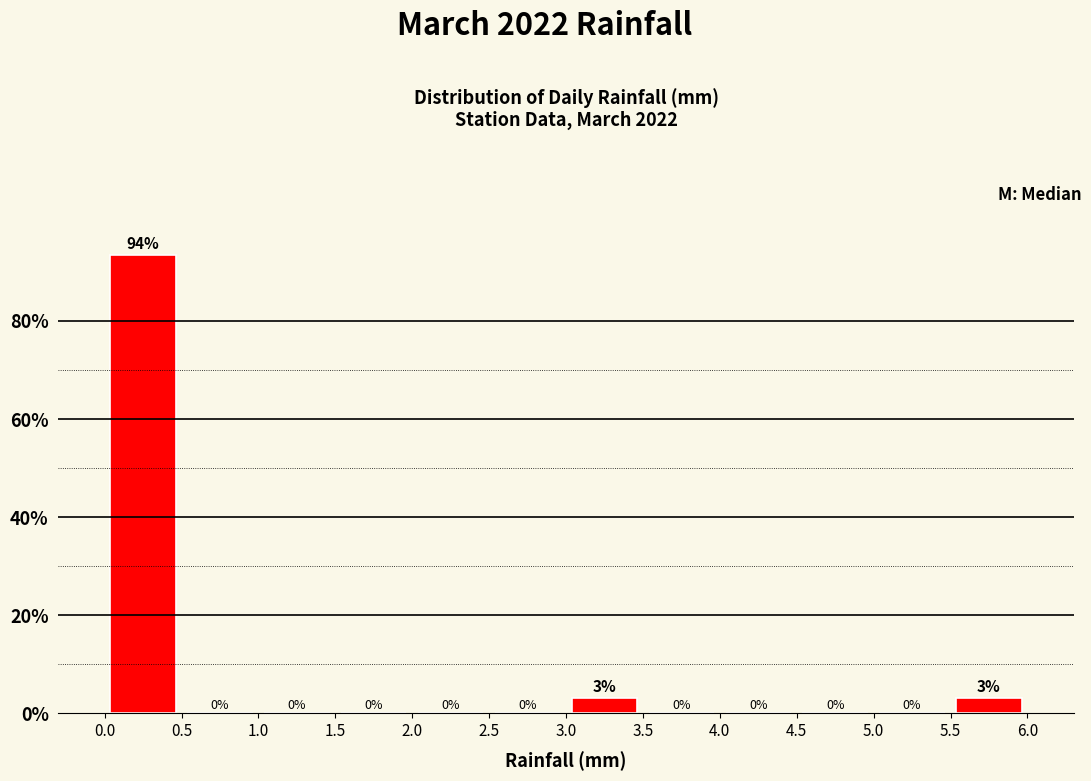

Which range on the x-axis has the tallest bar?

0.0 to 0.5